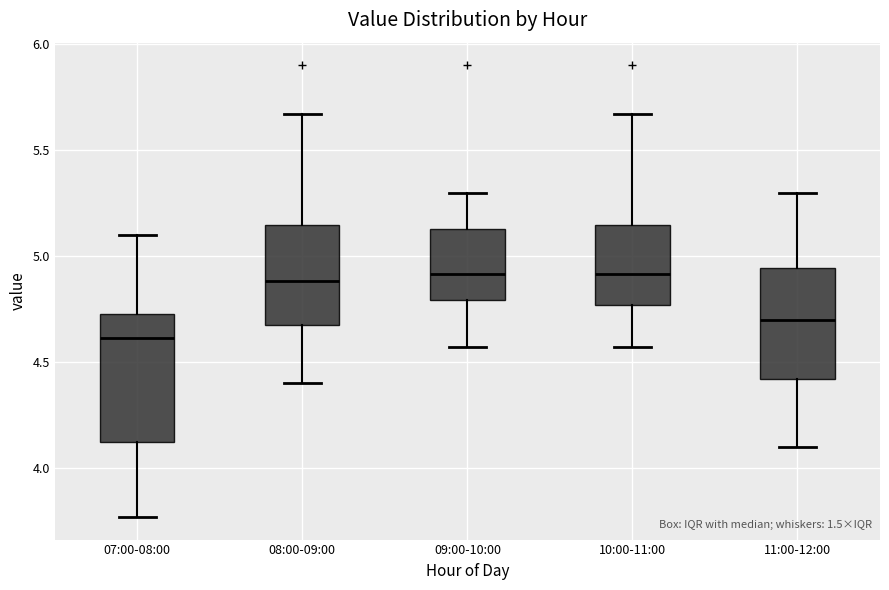

Where is the lower edge of the box for 09:00-10:00 on the y-axis? The values are not printed on the chart, so give them approximately, as read against the axis.

4.80